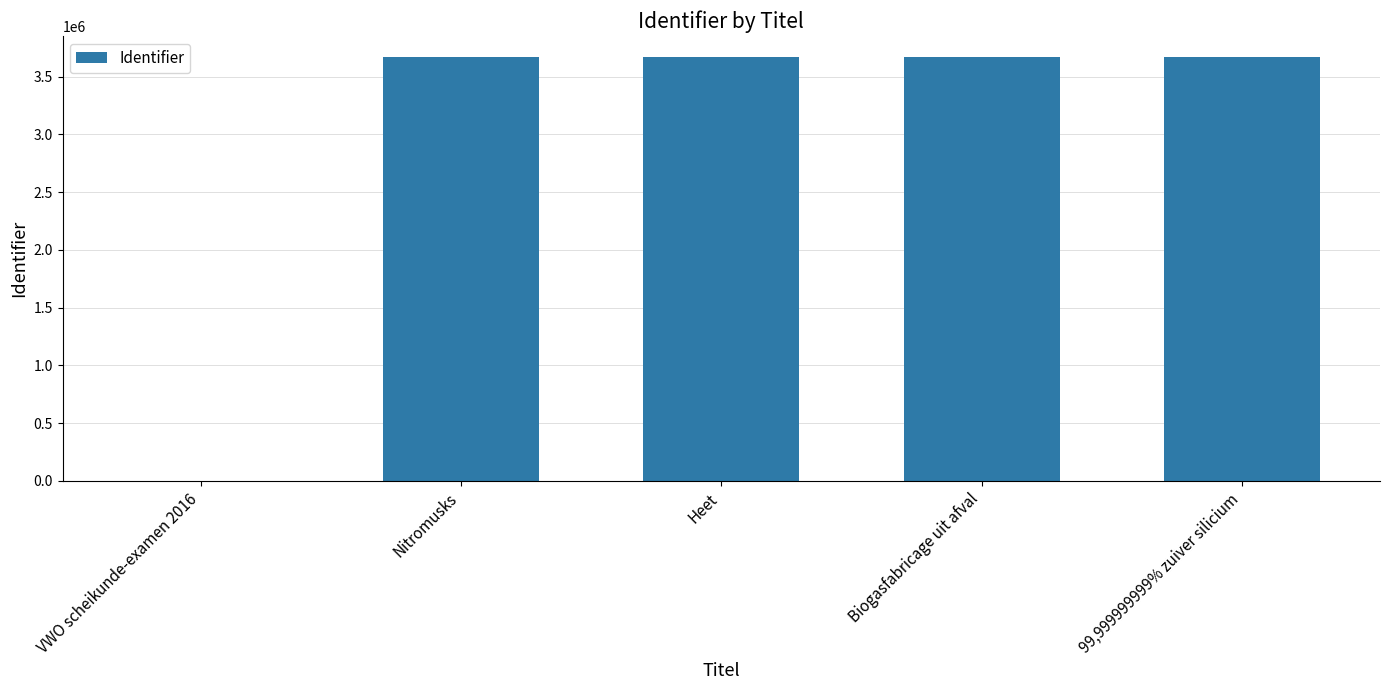

What is the sum of the values at Biogasfabricage uit afval and Nitromusks?

7335370